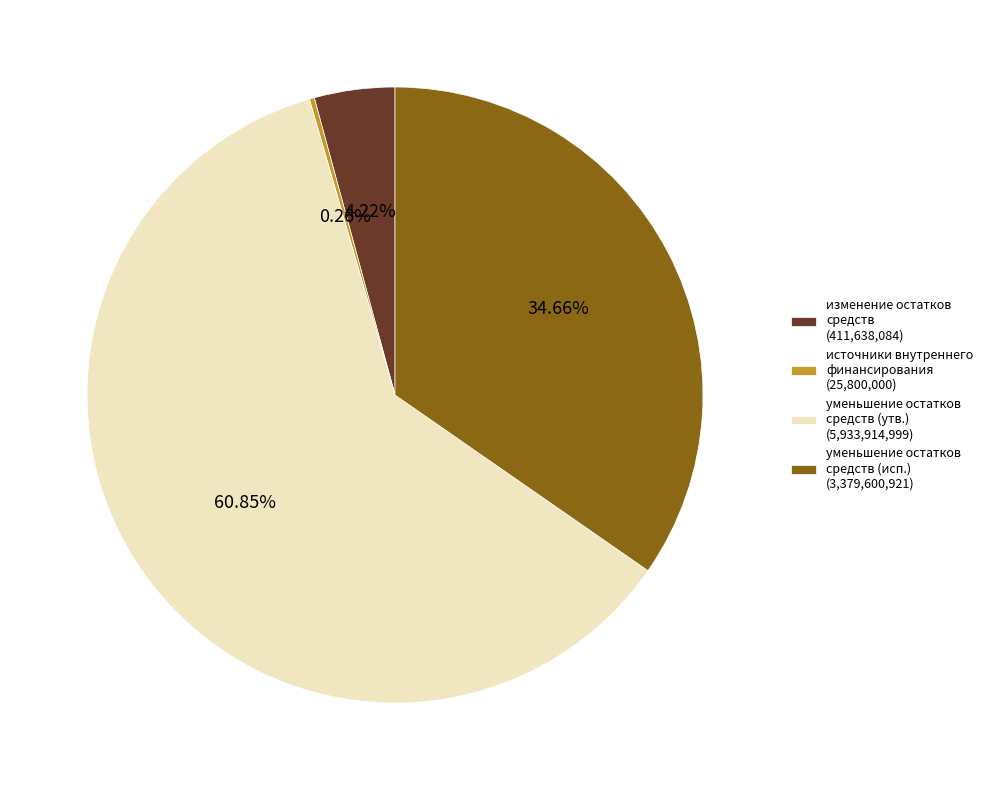

Between уменьшение остатков средств (исп.) (3,379,600,921) and уменьшение остатков средств (утв.) (5,933,914,999), which is larger?

уменьшение остатков средств (утв.) (5,933,914,999)